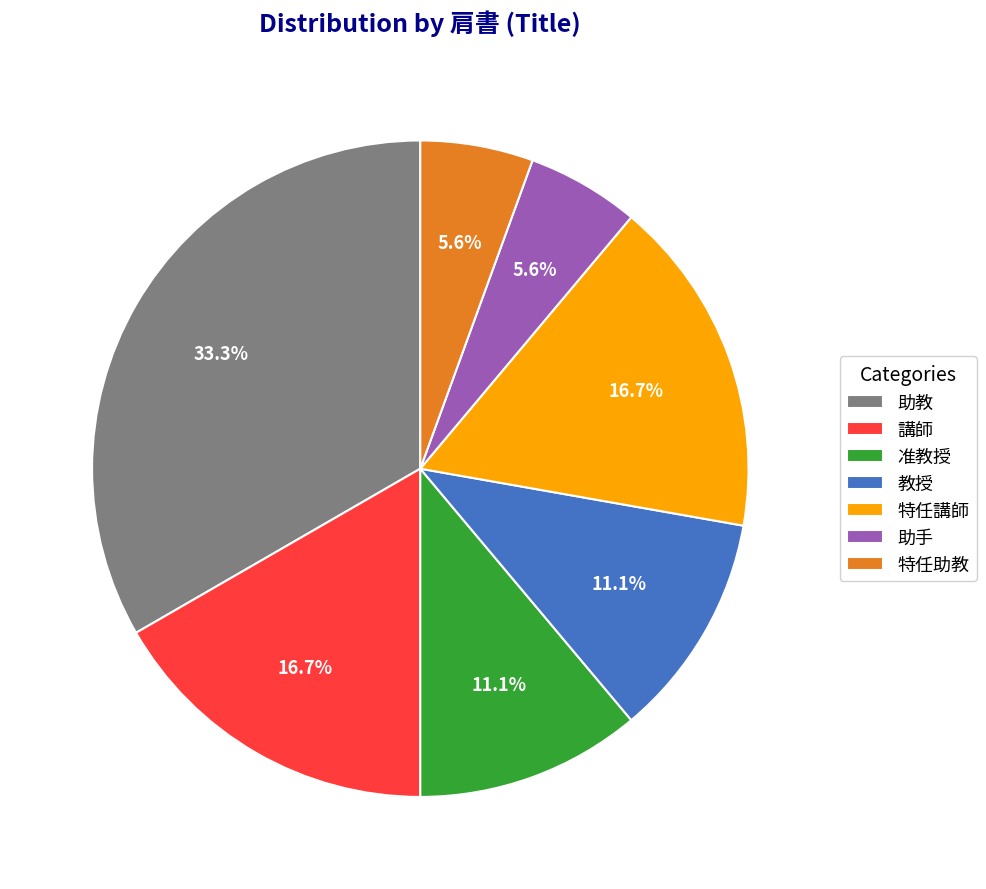

To the nearest percent, what percentage of the pie is 特任助教?

6%